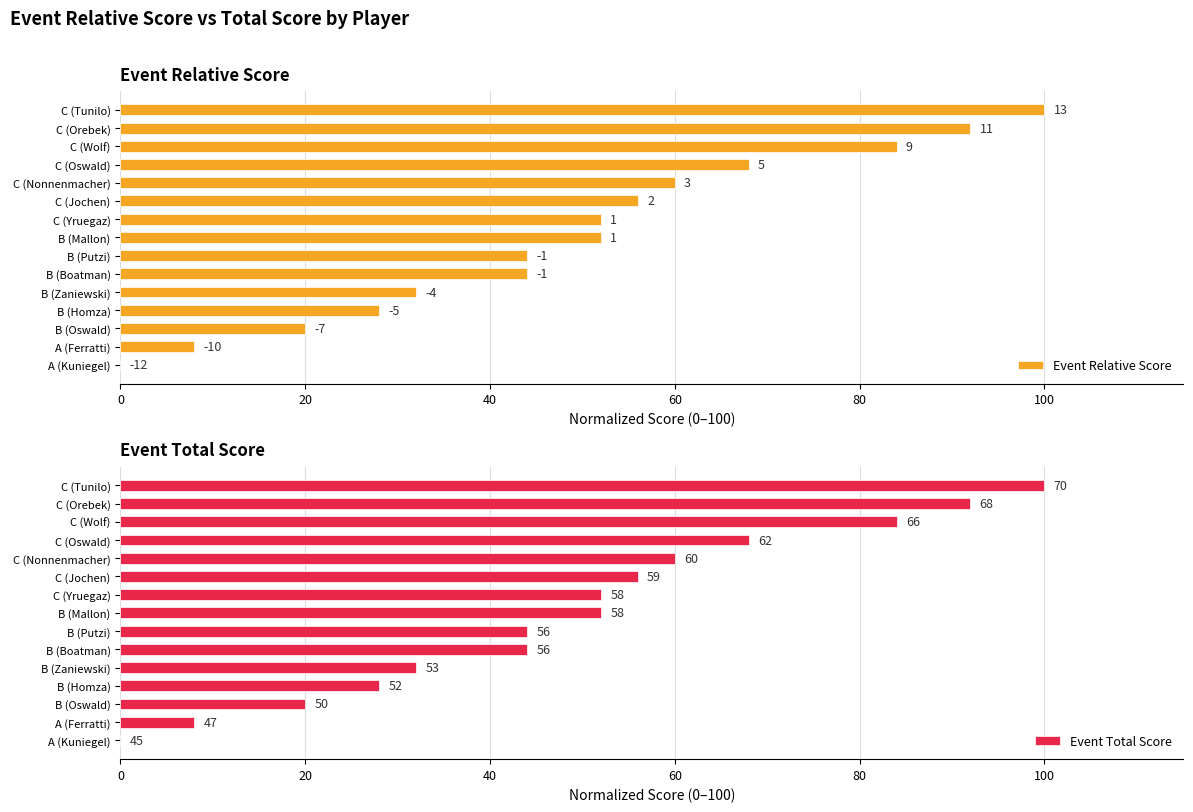

What is the difference between the second highest and minimum values in the Event Total Score series?

92.0